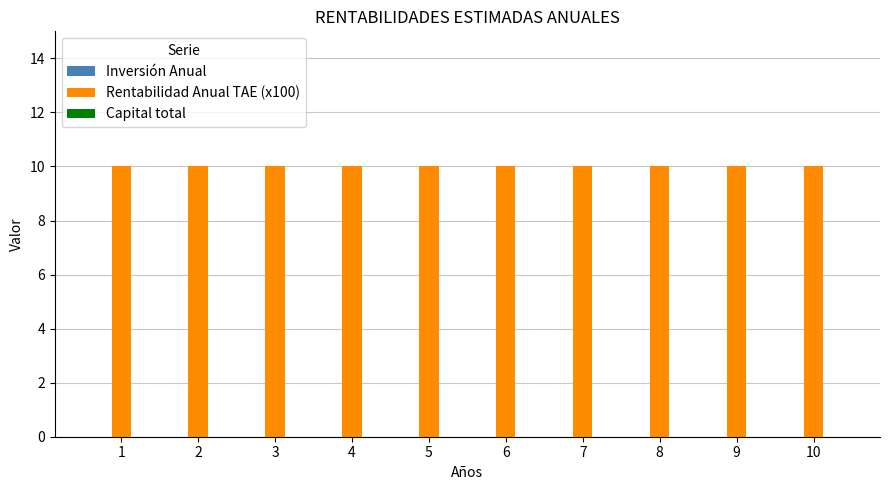

The Capital total series shows 0 at 4. True or false?

True